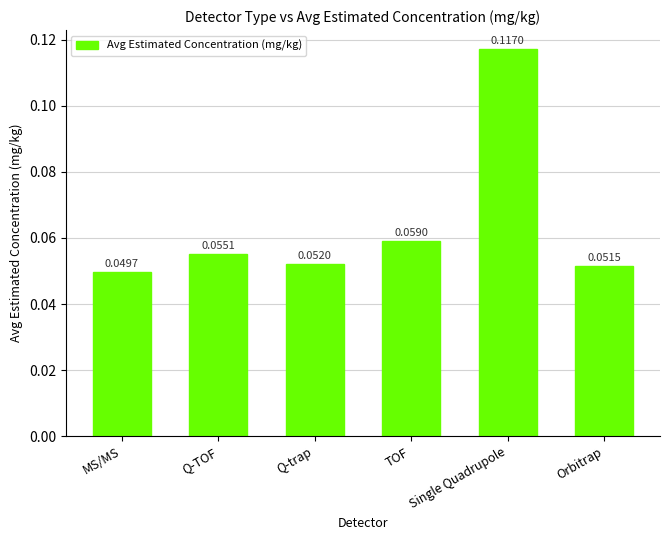

List the labels in order of value, largest first.

Single Quadrupole, TOF, Q-TOF, Q-trap, Orbitrap, MS/MS